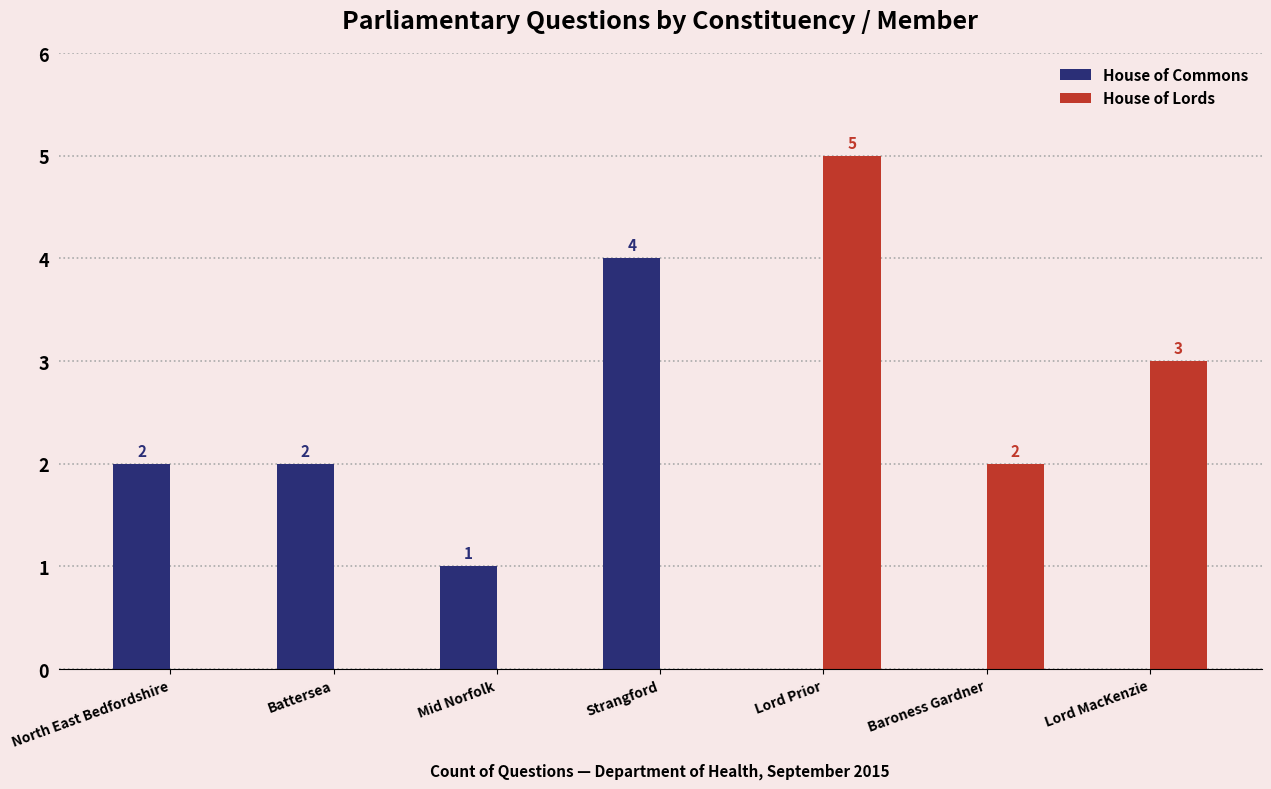

What is the total value across all series at Battersea?

2